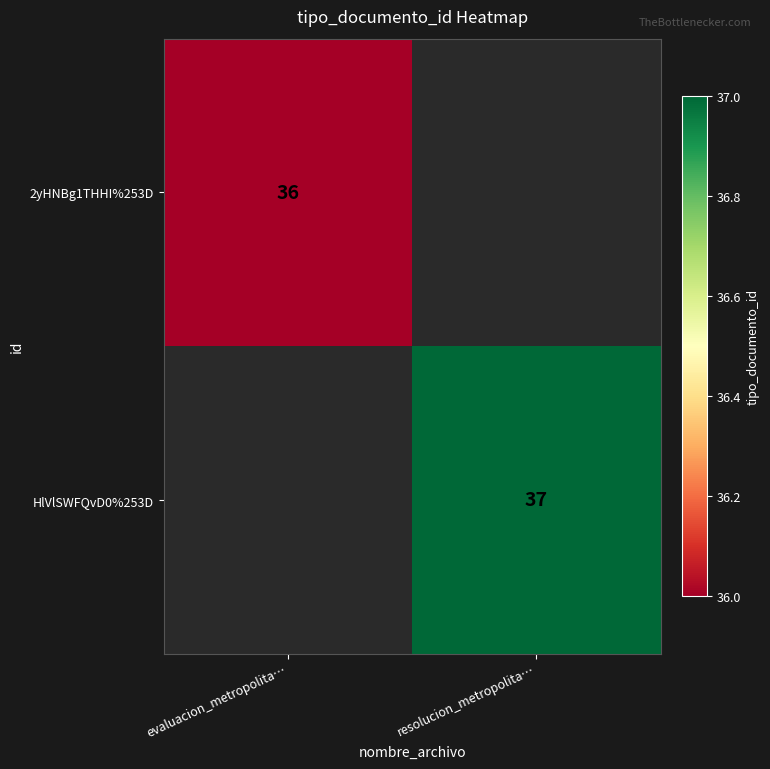

Is it true that HlVlSWFQvD0%253D equals 37 at resolucion_metropolita…?

True